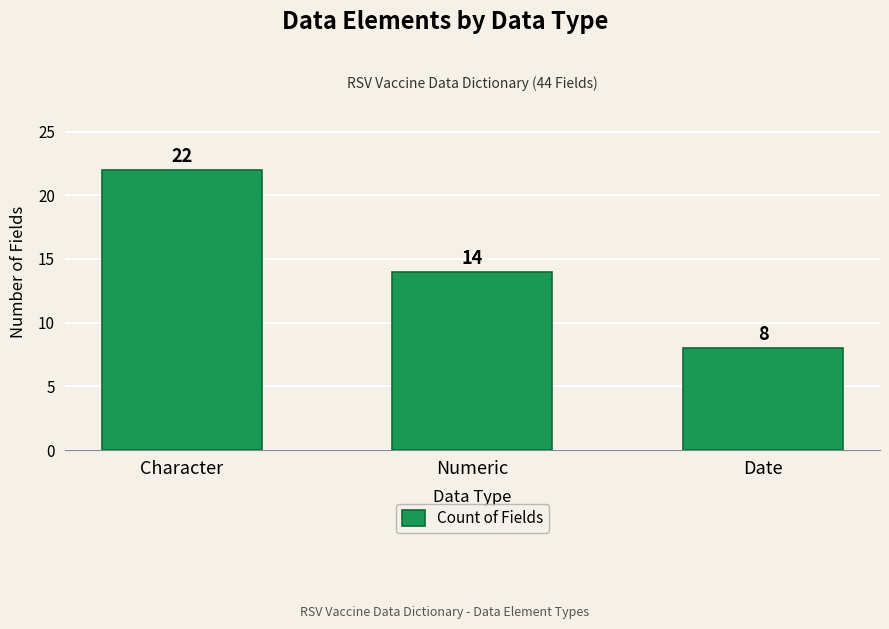

What is the greatest value displayed?

22